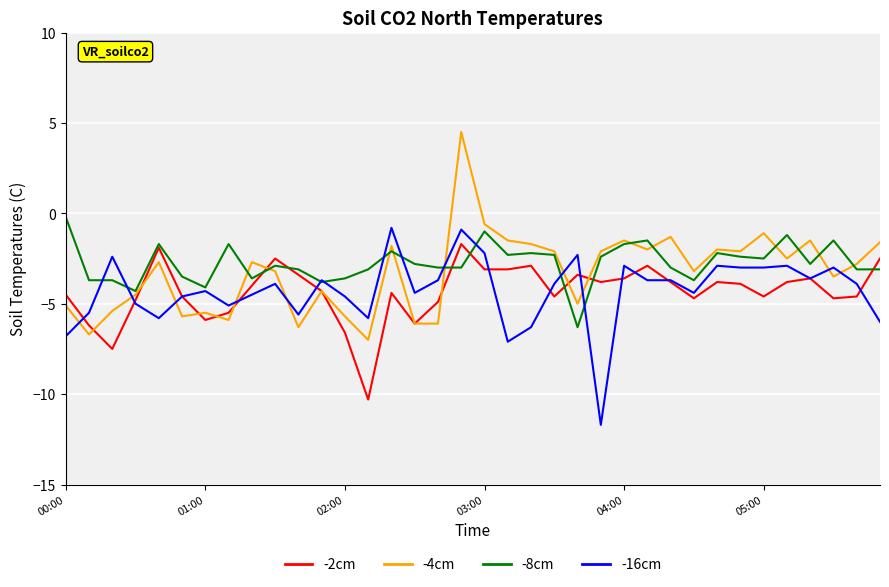

What is the lowest value of the -16cm series?

-11.7